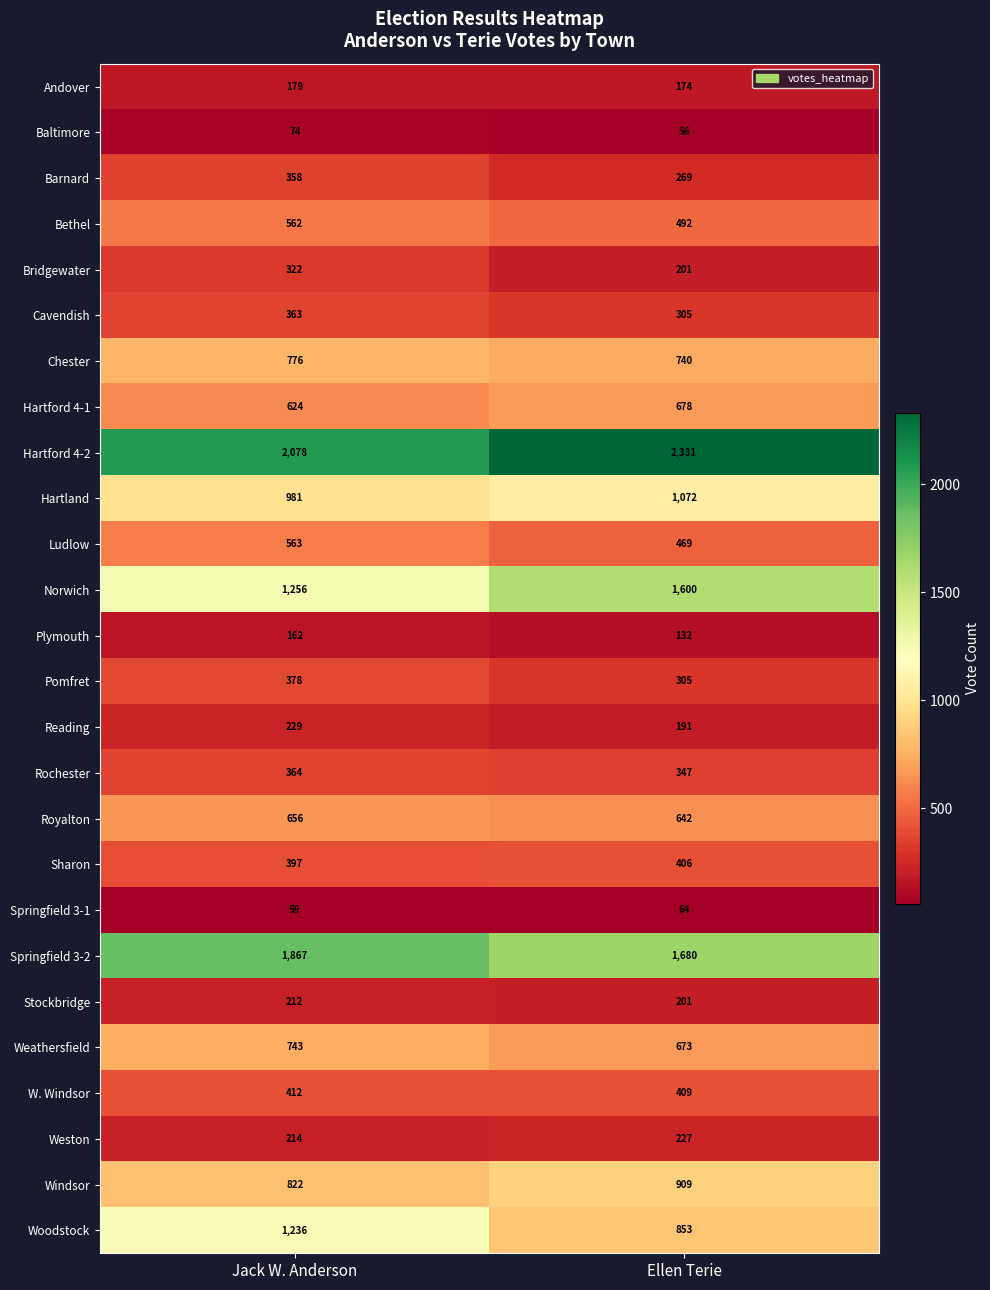

Which series has the widest spread of values?

Woodstock